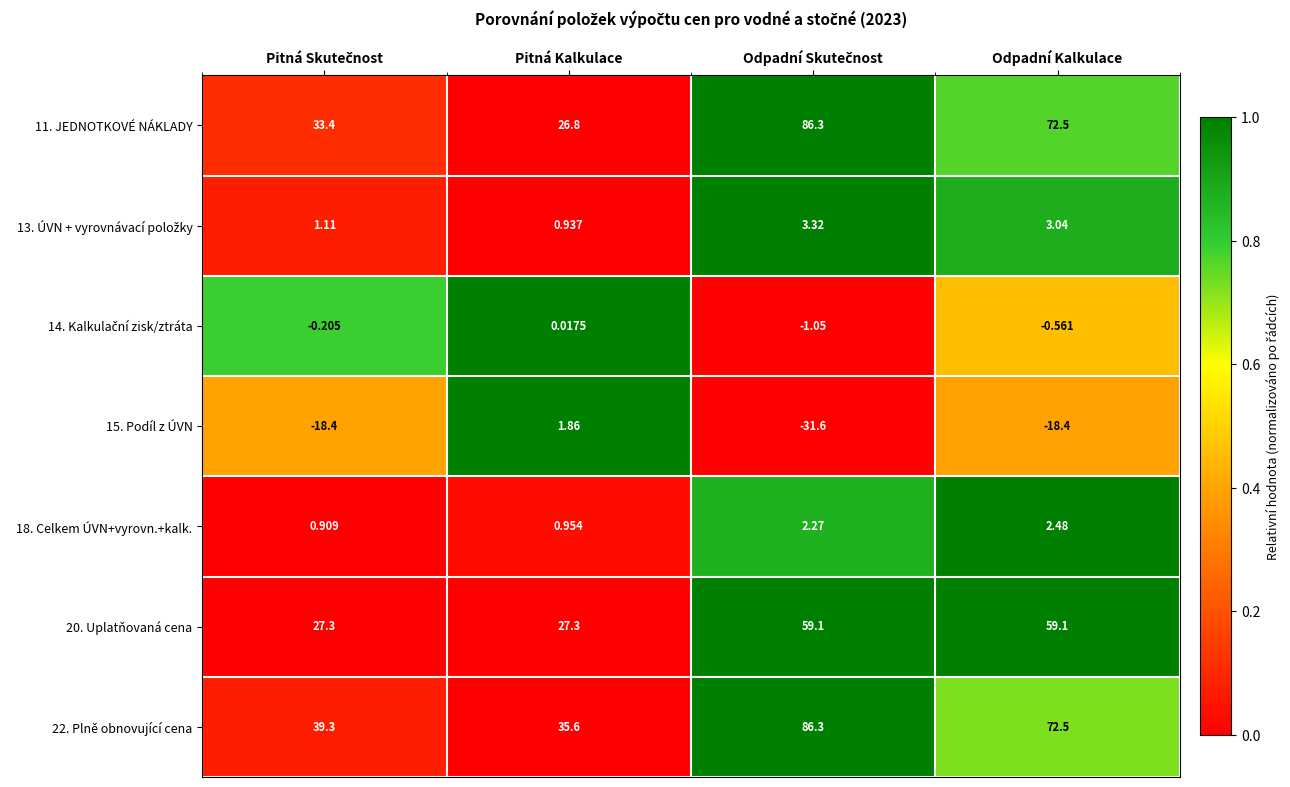

Where is 18. Celkem ÚVN+vyrovn.+kalk. nearest to the value 1?

Pitná Kalkulace